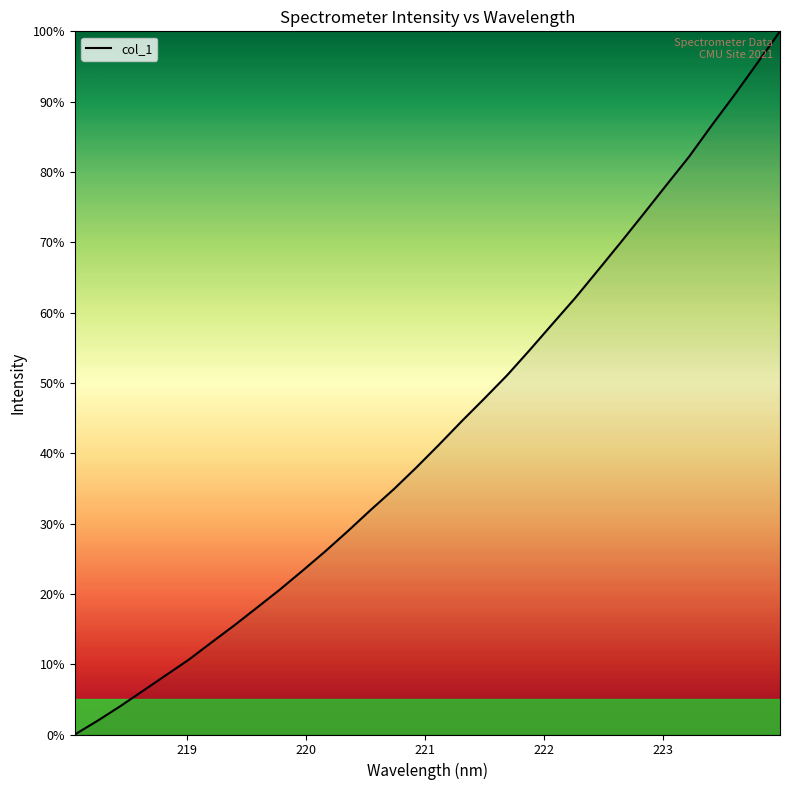

What is the maximum value shown in the chart?

100.0